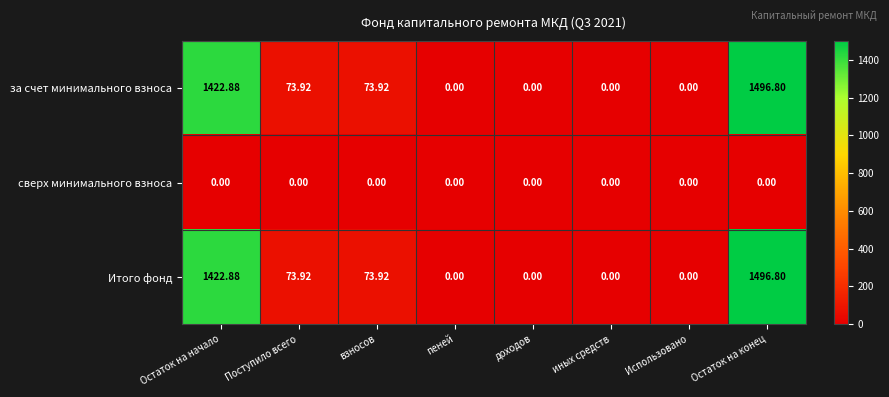

At how many categories does at least one series exceed 1277?

2